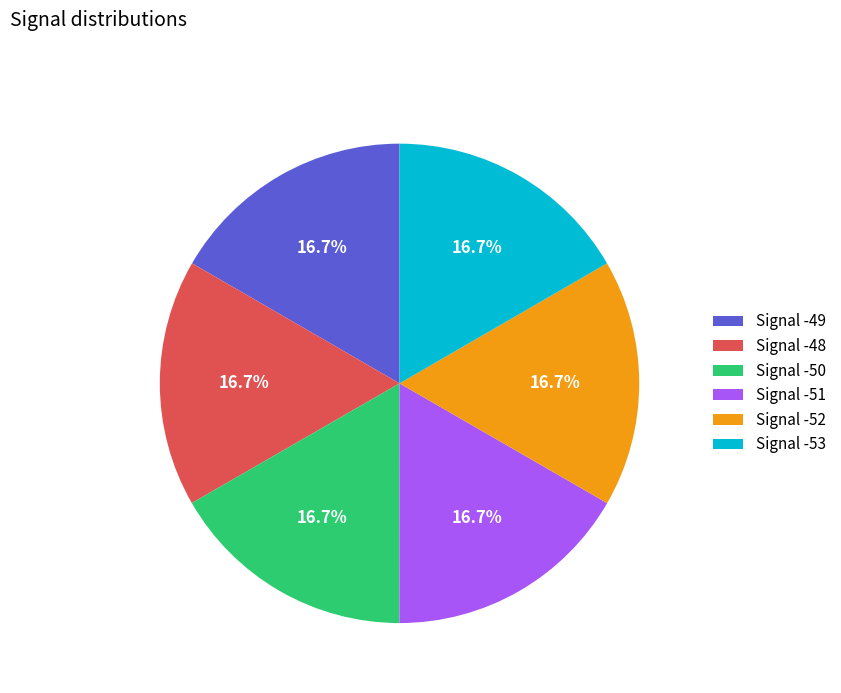

Approximately how many times larger is the value at Signal -51 compared to Signal -50?

1.0